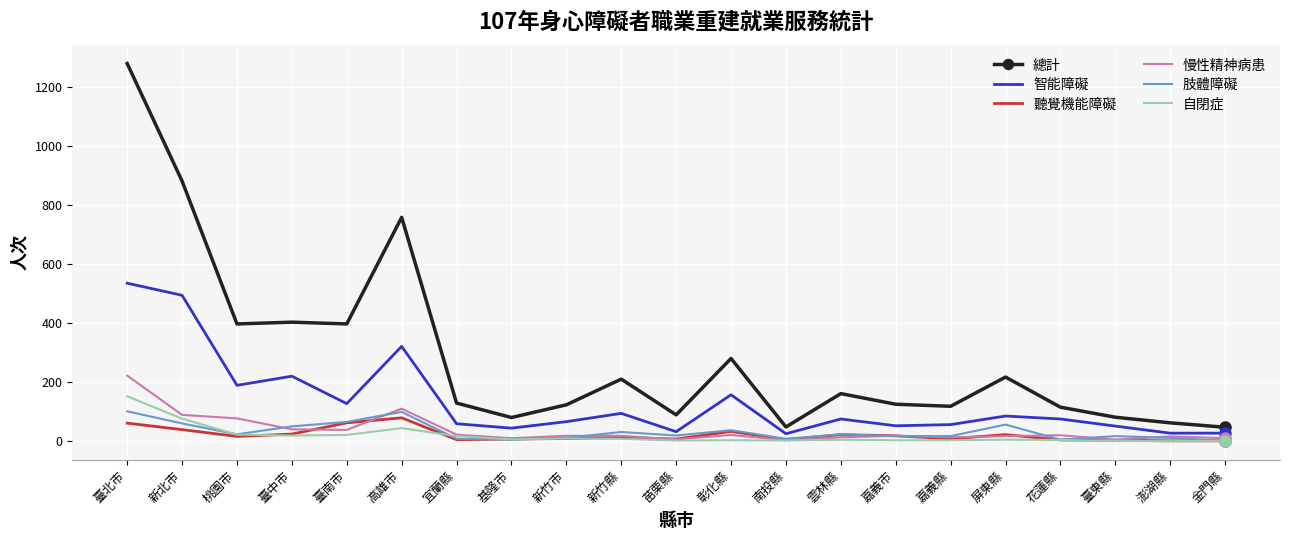

Is it true that 總計 equals 1279 at 臺北市?

True